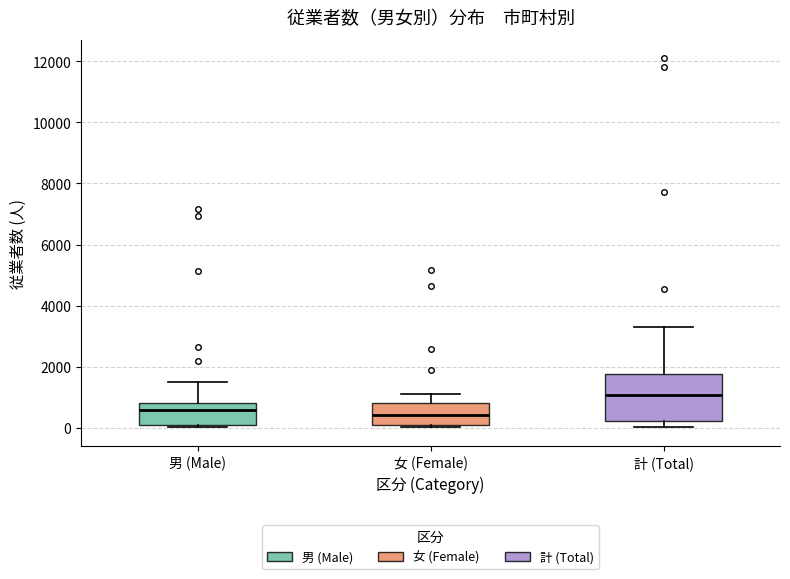

Which box's median line is the highest?

計 (Total)